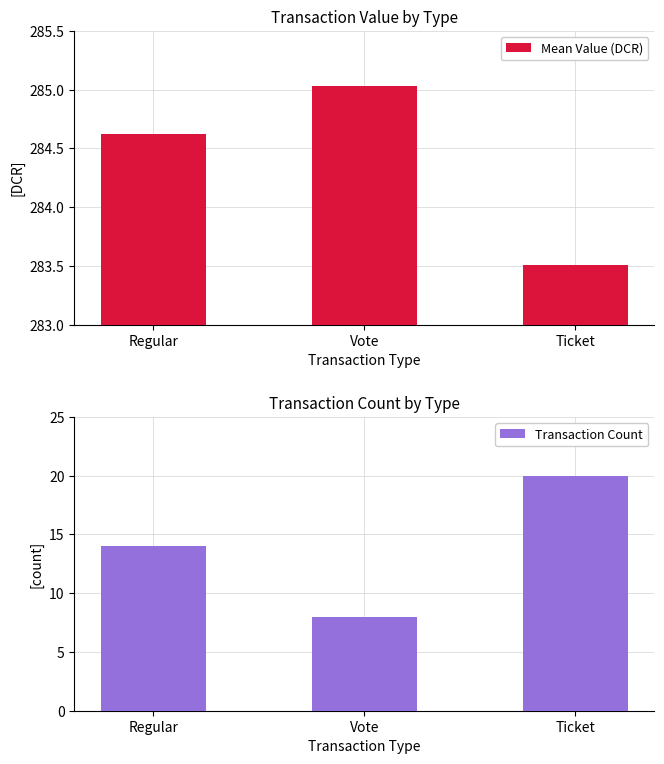

Reading left to right, list all the values displayed in this chart.

Mean Value (DCR): Regular=284.6	Vote=285.0	Ticket=283.5
Transaction Count: Regular=14.0	Vote=8.0	Ticket=20.0